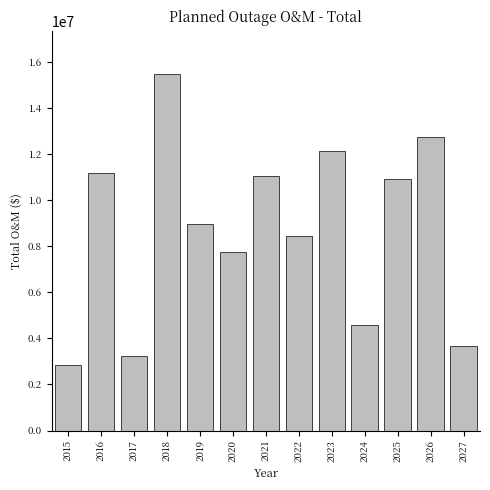

Reading left to right, list all the values displayed in this chart.

2868053.0	11168632.0	3237554.0	15497566.5	8965334.2	7761585.0	11048533.0	8425399.0	12124260.0	4584374.0	10913256.0	12761270.0	3682177.0